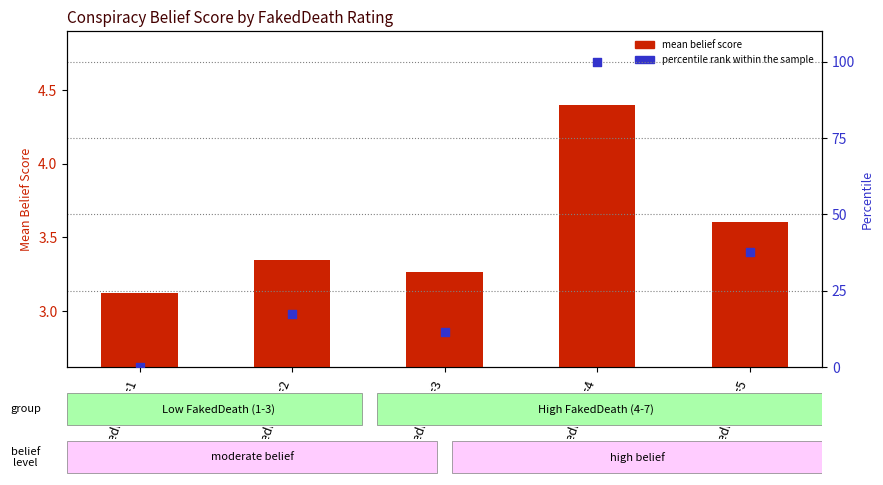

Which series contains the lowest Y value?

percentile rank within the sample